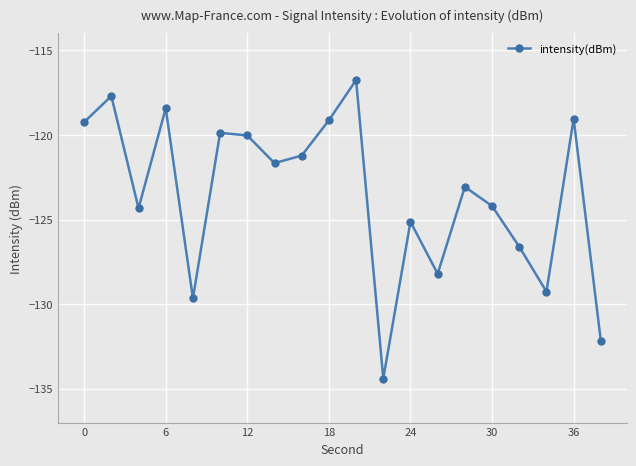

What is the greatest value displayed?

-116.8